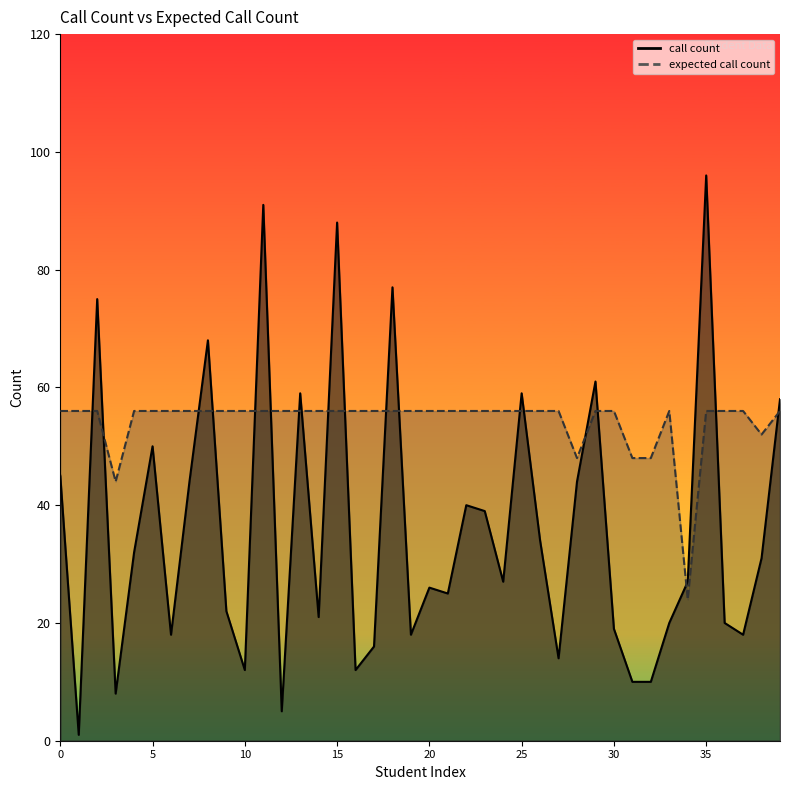

What is the highest value of the call count series?

96